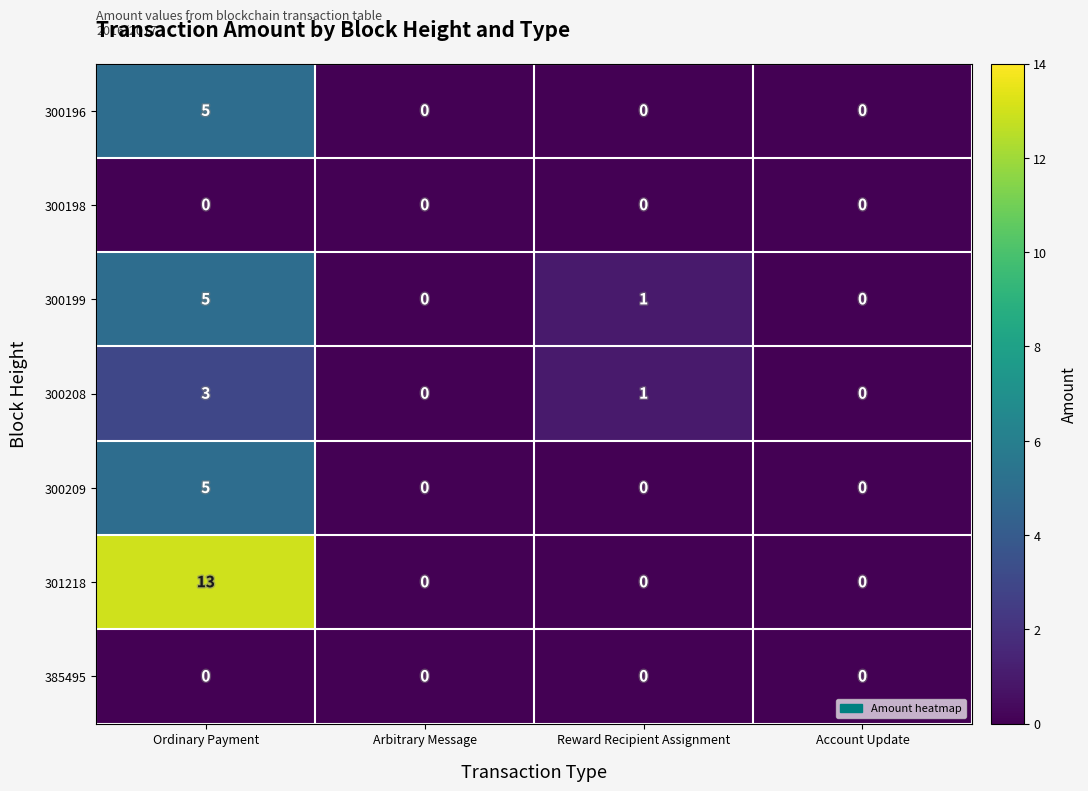

Is the value of 385495 at Arbitrary Message greater than the value of 300208 at Reward Recipient Assignment?

No